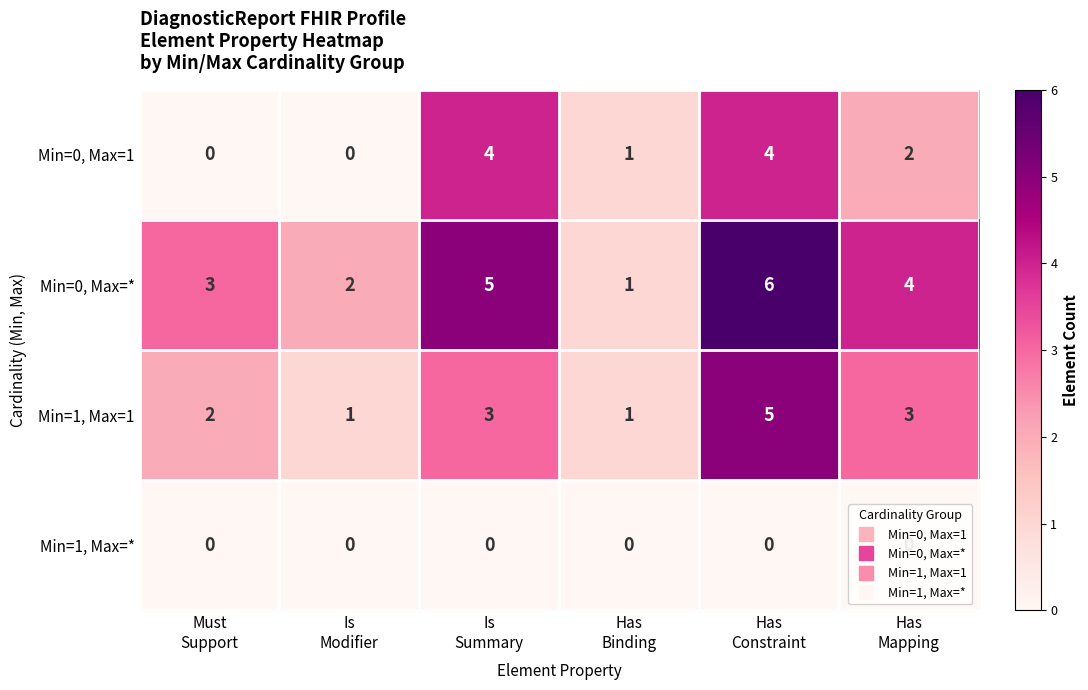

What is the spread (max minus min) of values at Has
Constraint?

6